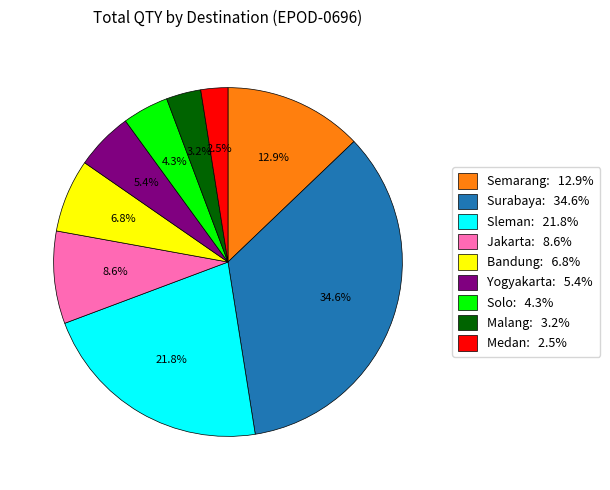

Is there any slice that represents more than half of the pie?

No